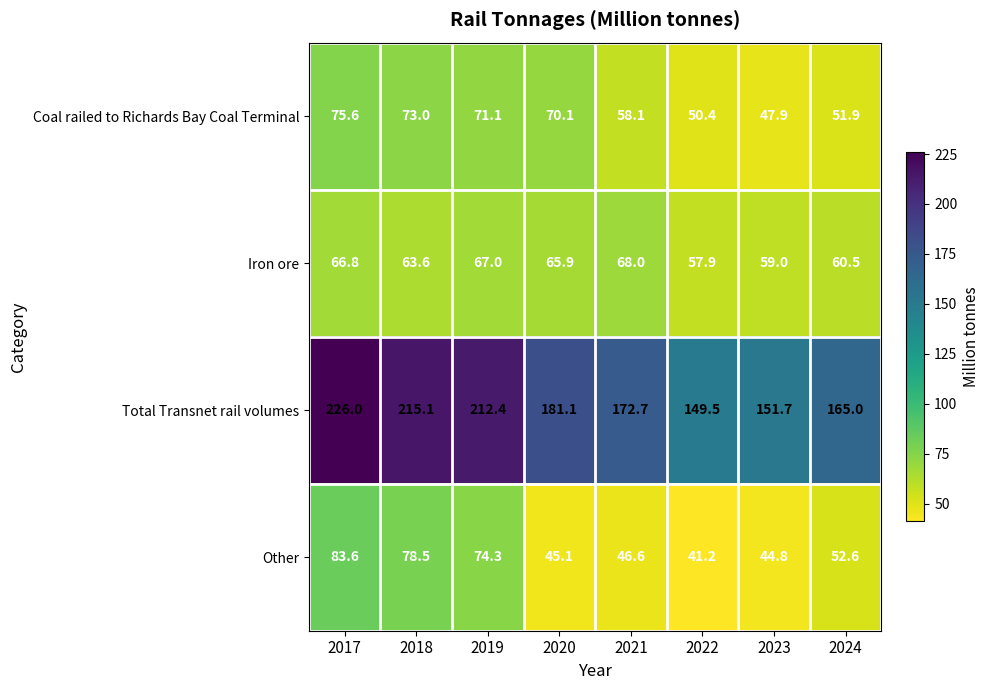

Which series changed the most between 2017 and 2021?

Total Transnet rail volumes